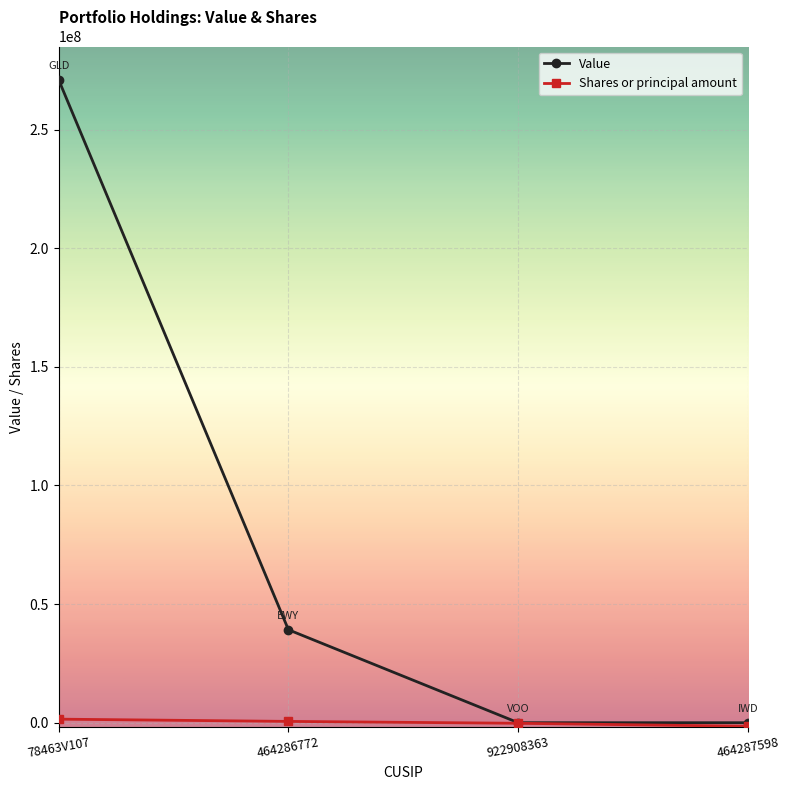

The value of Value at 922908363 is 177311059. True or false?

False